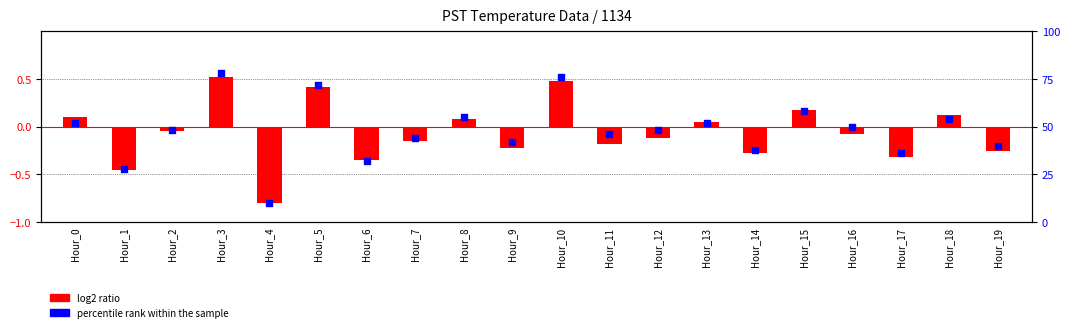

What is the total value across all series at Hour_1?

27.6